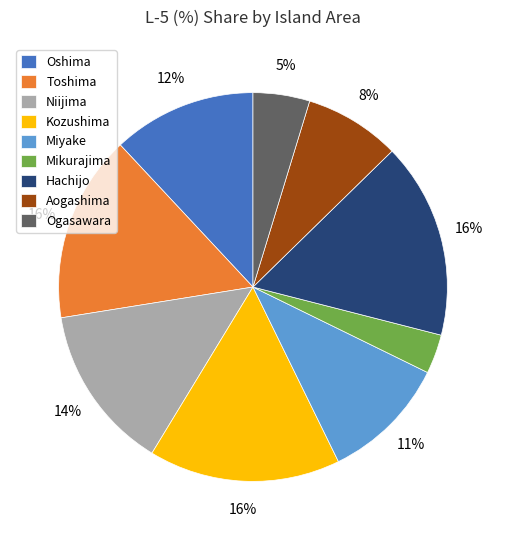

Is Mikurajima the majority of the pie?

No